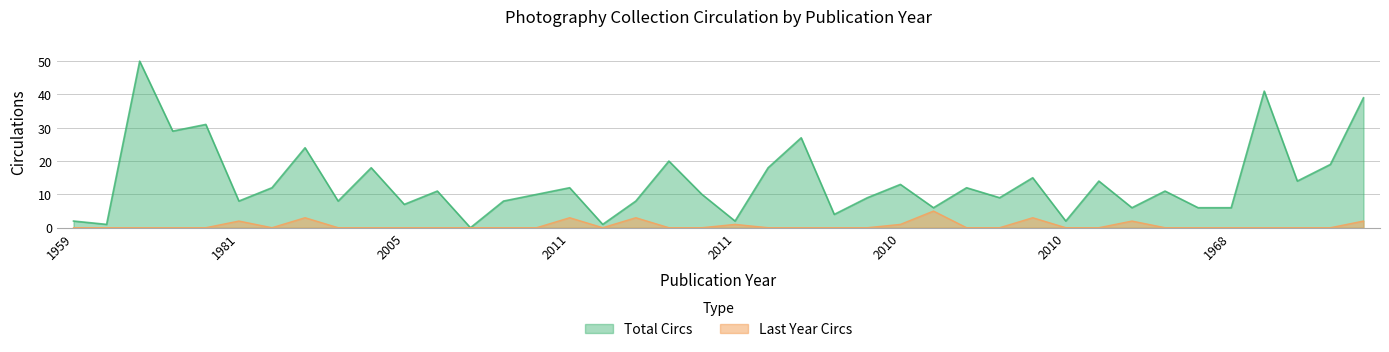

Which series has the largest total across all categories?

Total Circs